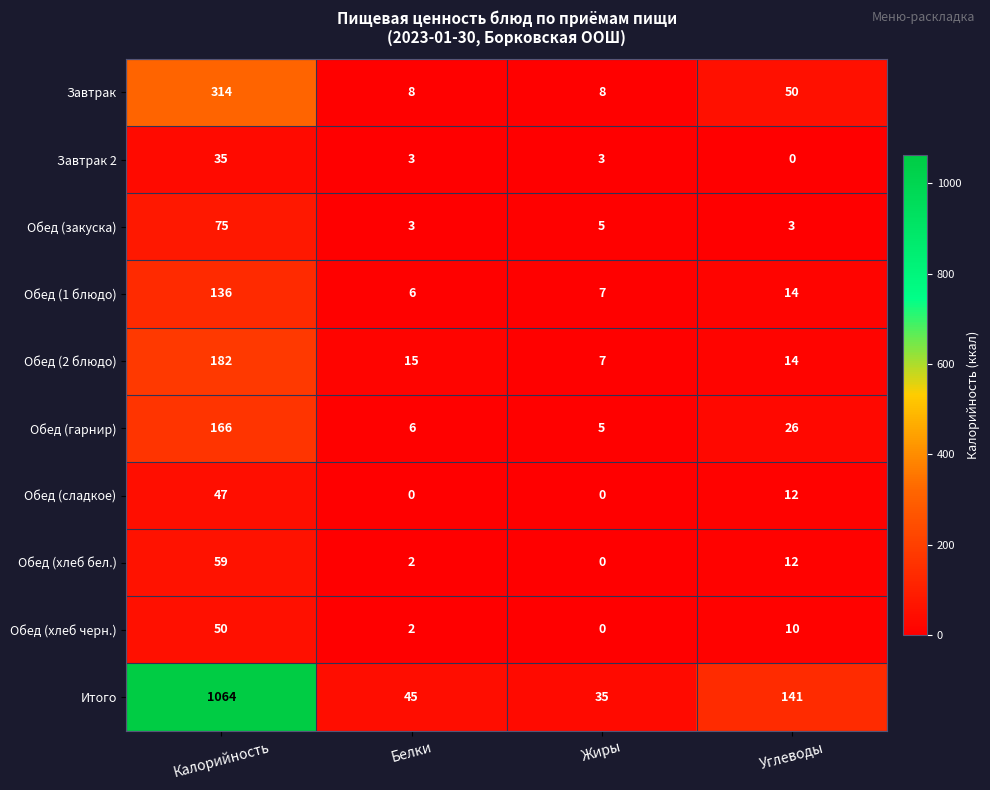

Which series changed the most between Калорийность and Жиры?

Итого